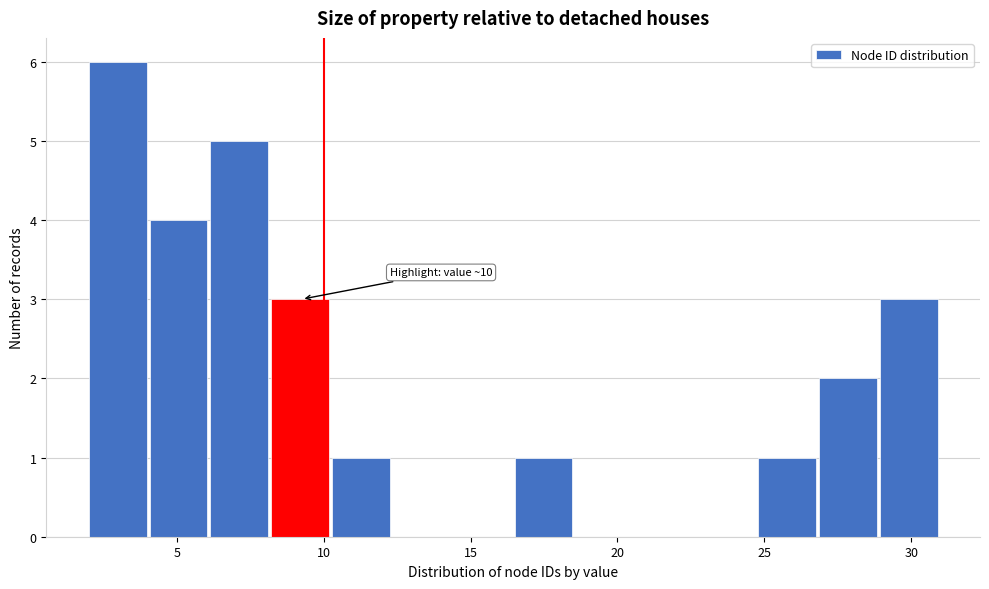

Which range on the x-axis has the tallest bar?

2.0 to 4.0